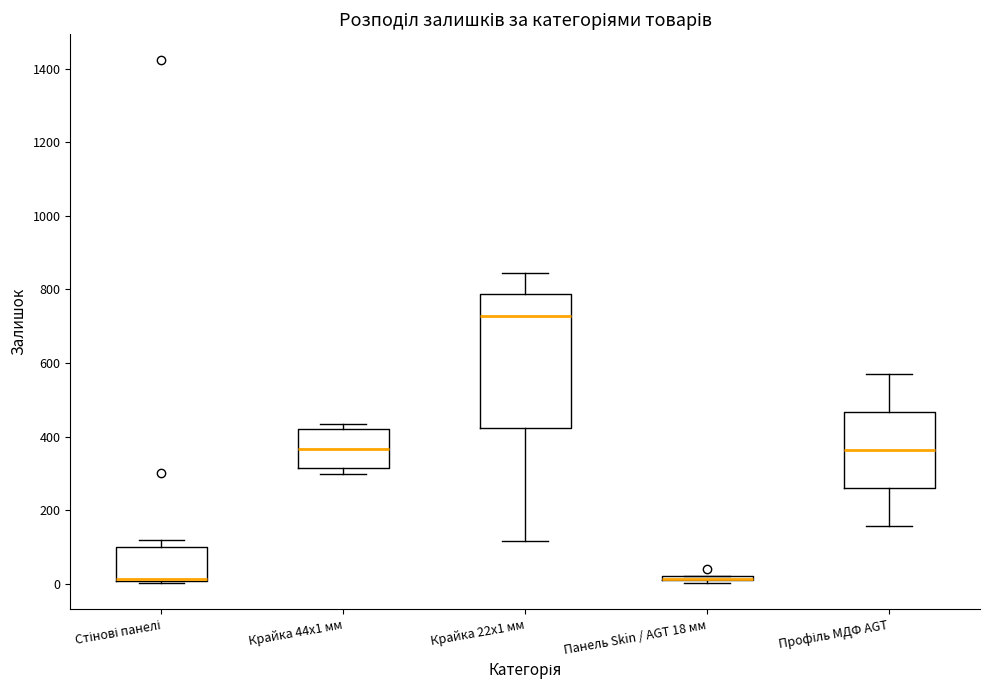

Where is the upper edge of the box for Крайка 44x1 мм on the y-axis? The values are not printed on the chart, so give them approximately, as read against the axis.

420